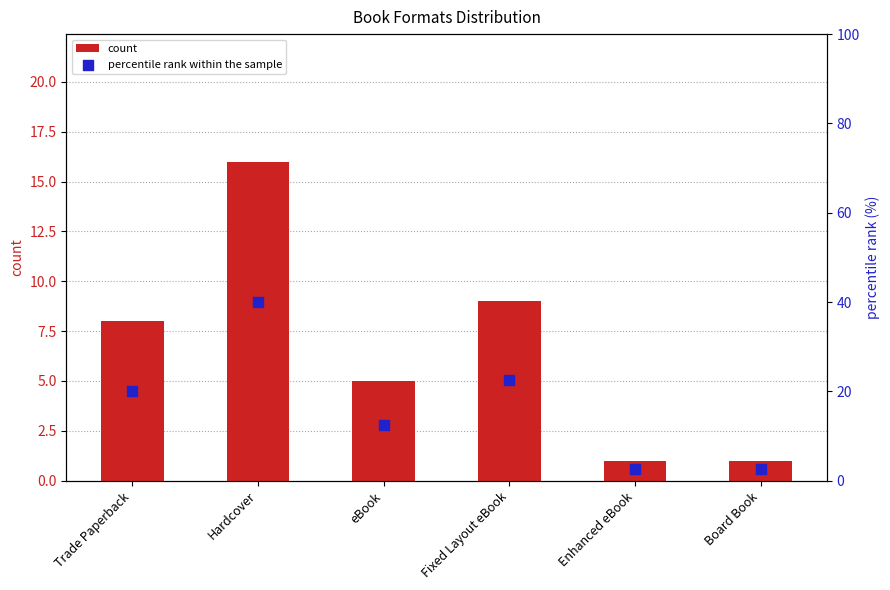

Which series reaches the maximum Y coordinate?

percentile rank within the sample